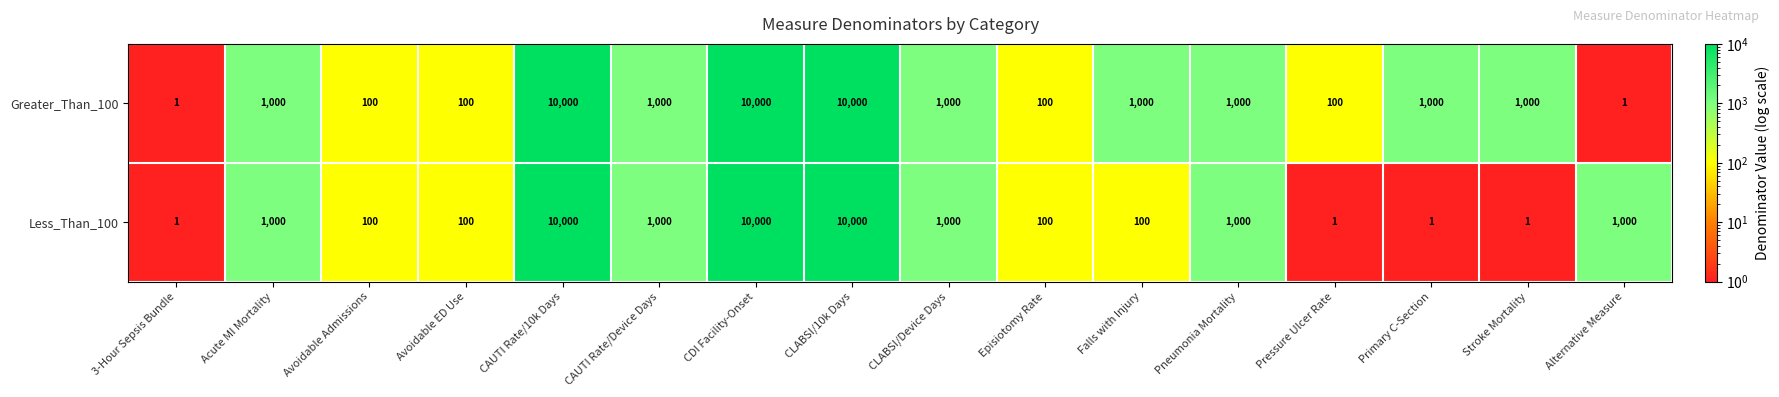

How many data points in Less_Than_100 are less than 1000?

8